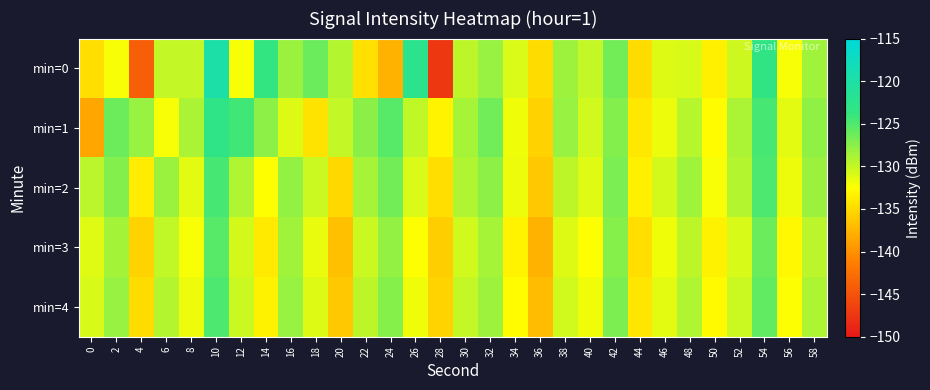

List the series in order of their peak value, lowest first.

min=3, min=4, min=2, min=1, min=0